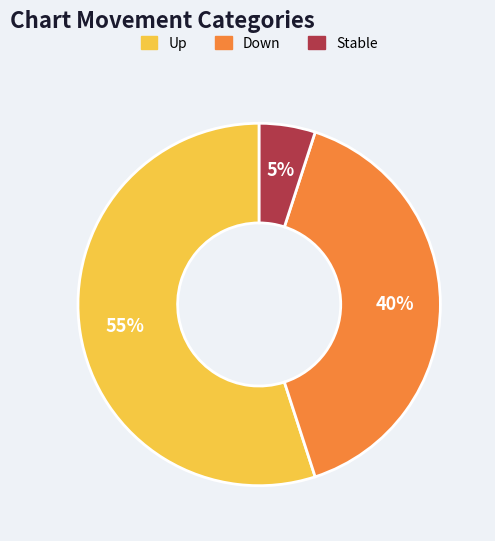

Is there any slice that represents more than half of the pie?

Yes